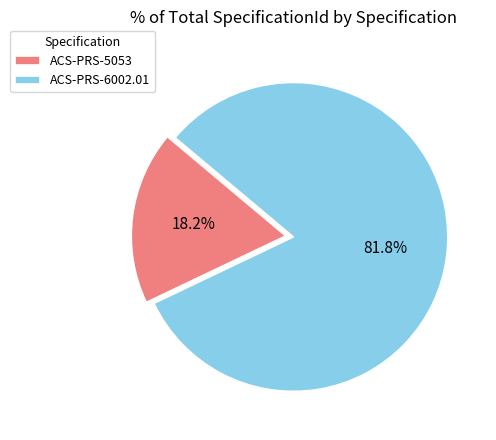

Rank the categories by value from highest to lowest.

ACS-PRS-6002.01, ACS-PRS-5053